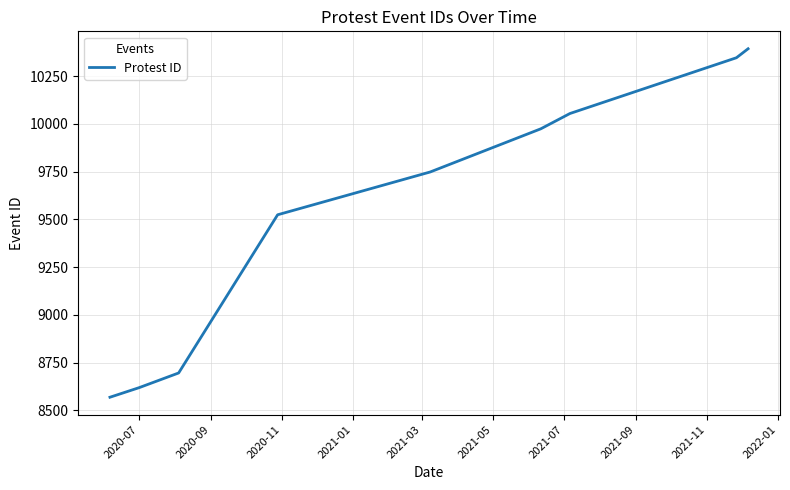

Reading left to right, what are all the values shown in this chart?

8569	8619	8696	9524	9748	9974	10054	10346	10393